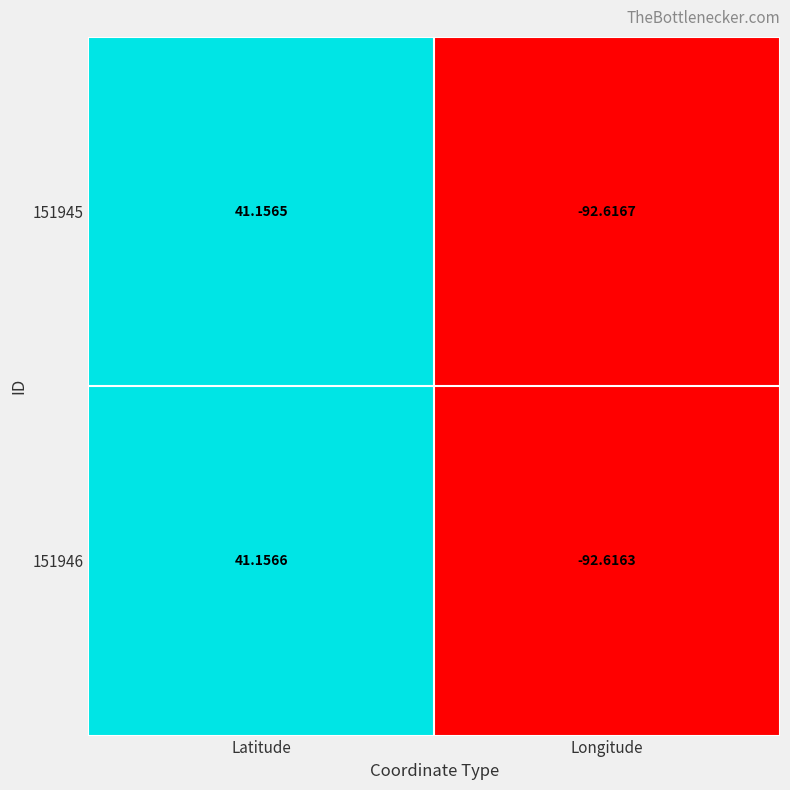

Rank the series by their maximum value, from lowest to highest.

151945, 151946